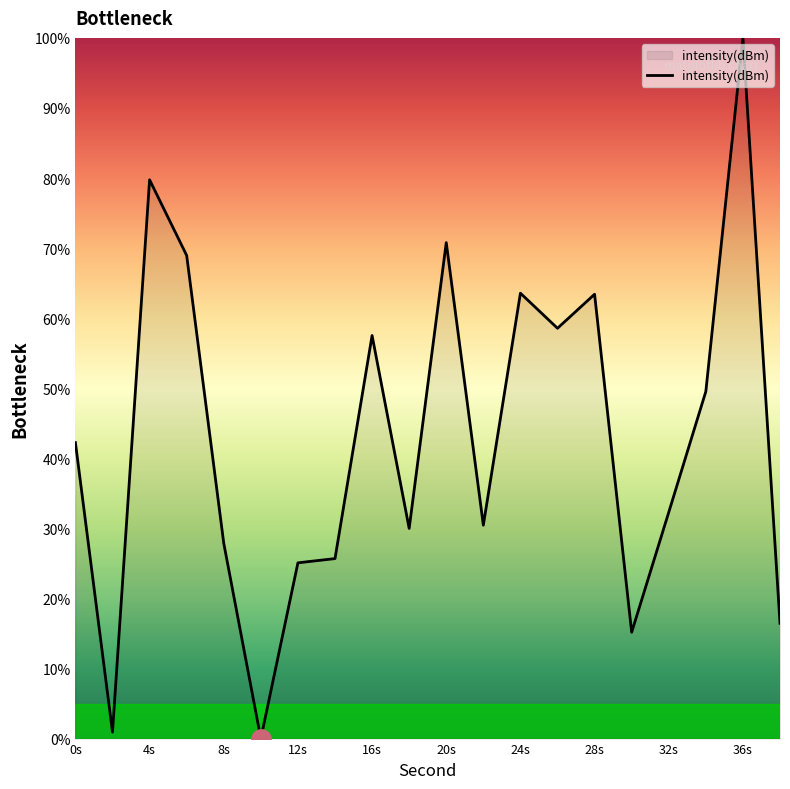

True or false: the data shows 25.1 at 12s.

True